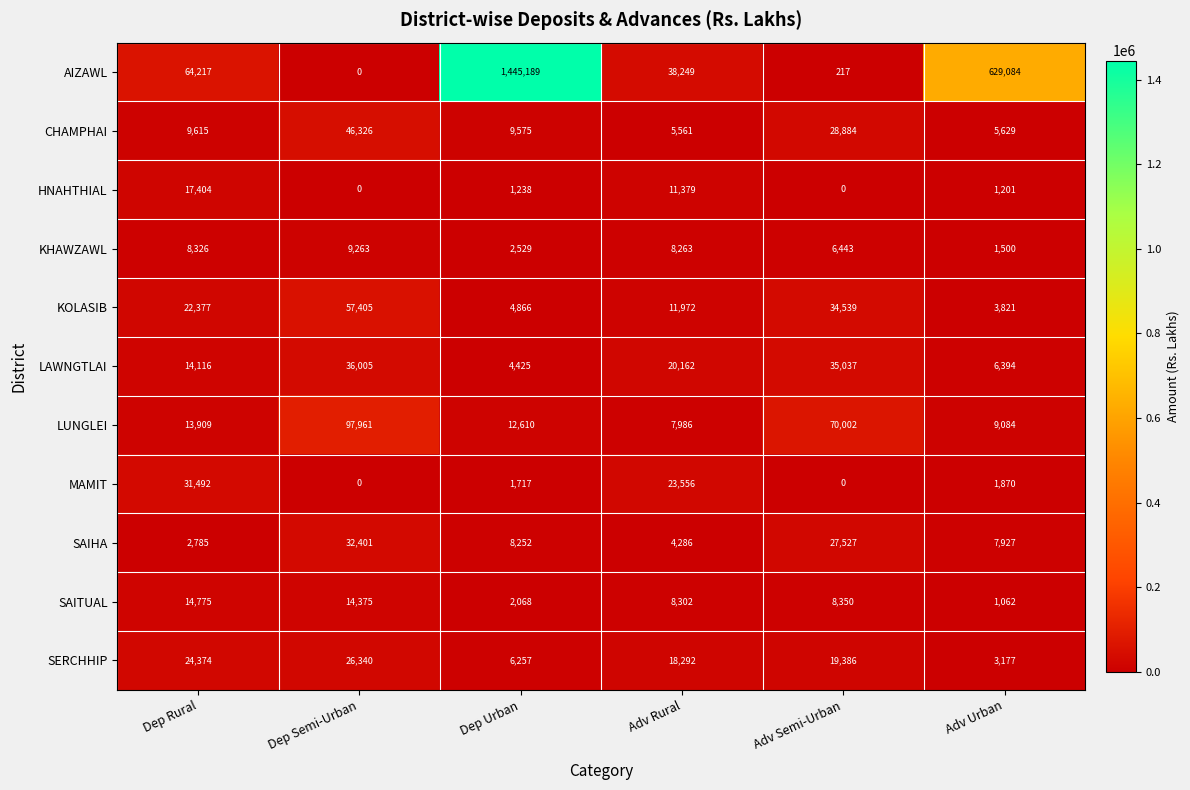

At which category does the chart reach its peak across all series?

Dep Urban